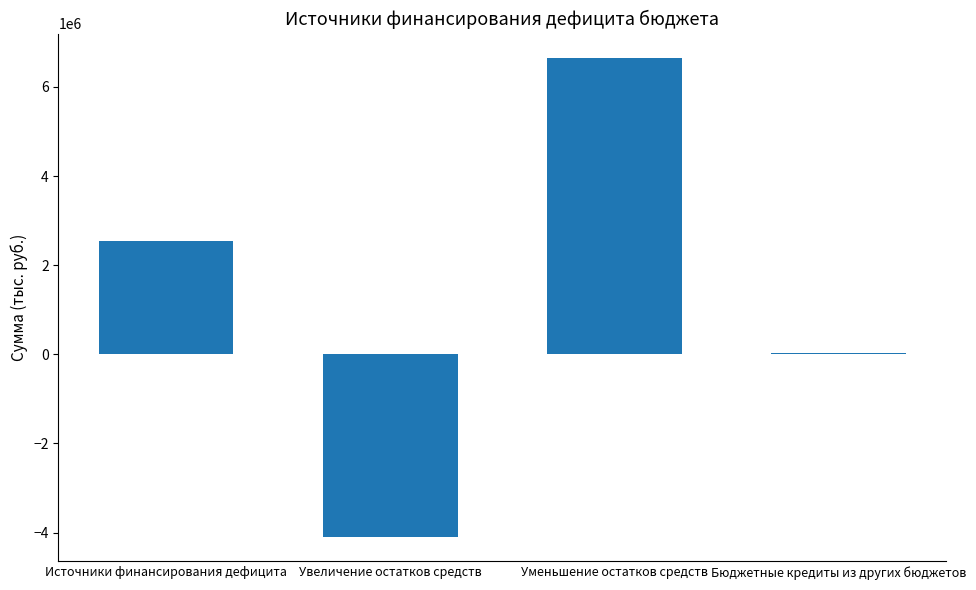

At which category does the chart reach its peak across all series?

Уменьшение остатков средств